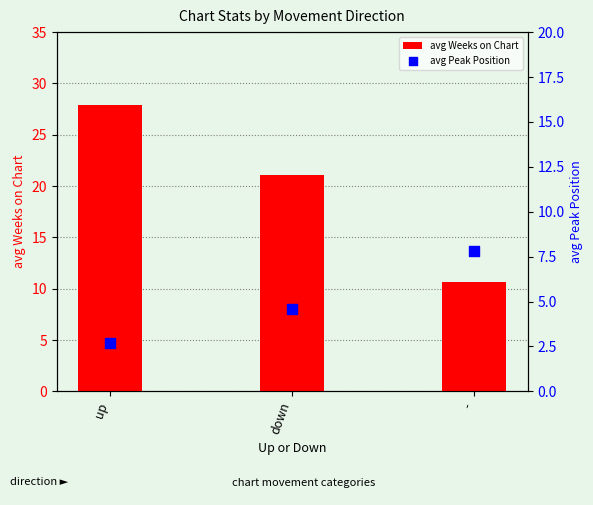

At which category is the sum across all series the highest?

up